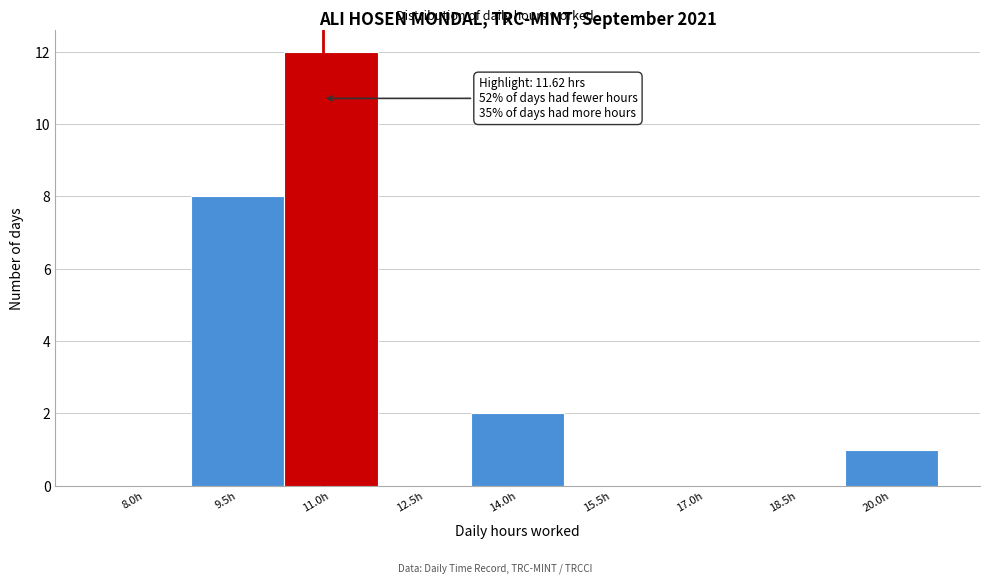

Reading left to right, extract all data points from this chart.

8.0h=0	9.5h=8	11.0h=12	12.5h=0	14.0h=2	15.5h=0	17.0h=0	18.5h=0	20.0h=1